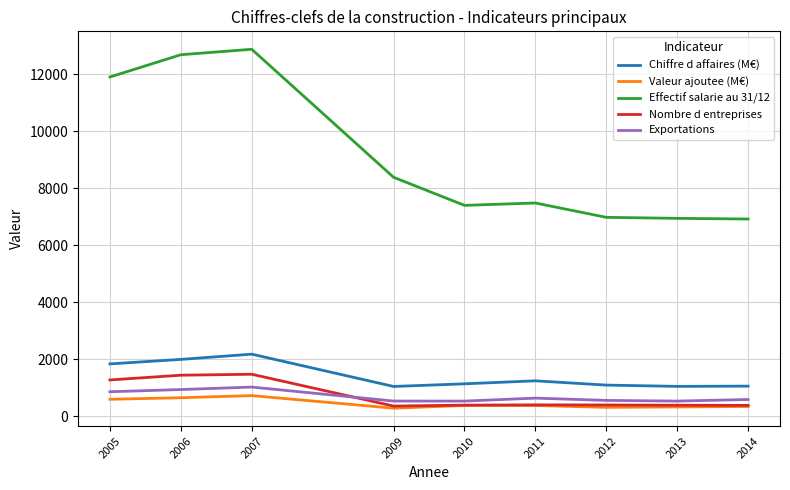

What is the sum of all Nombre d entreprises values?

6452